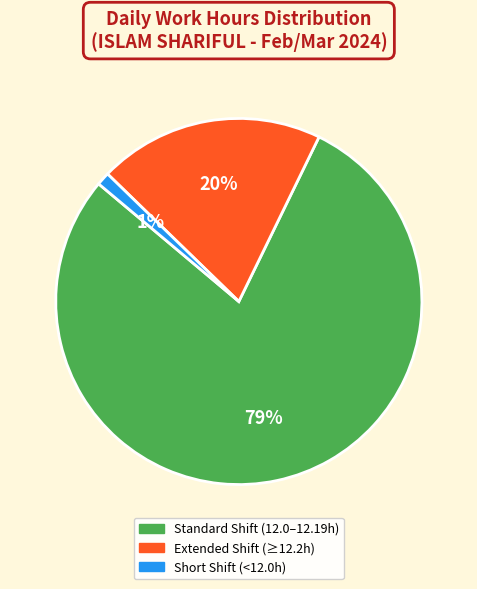

Does any single category account for the majority?

Yes